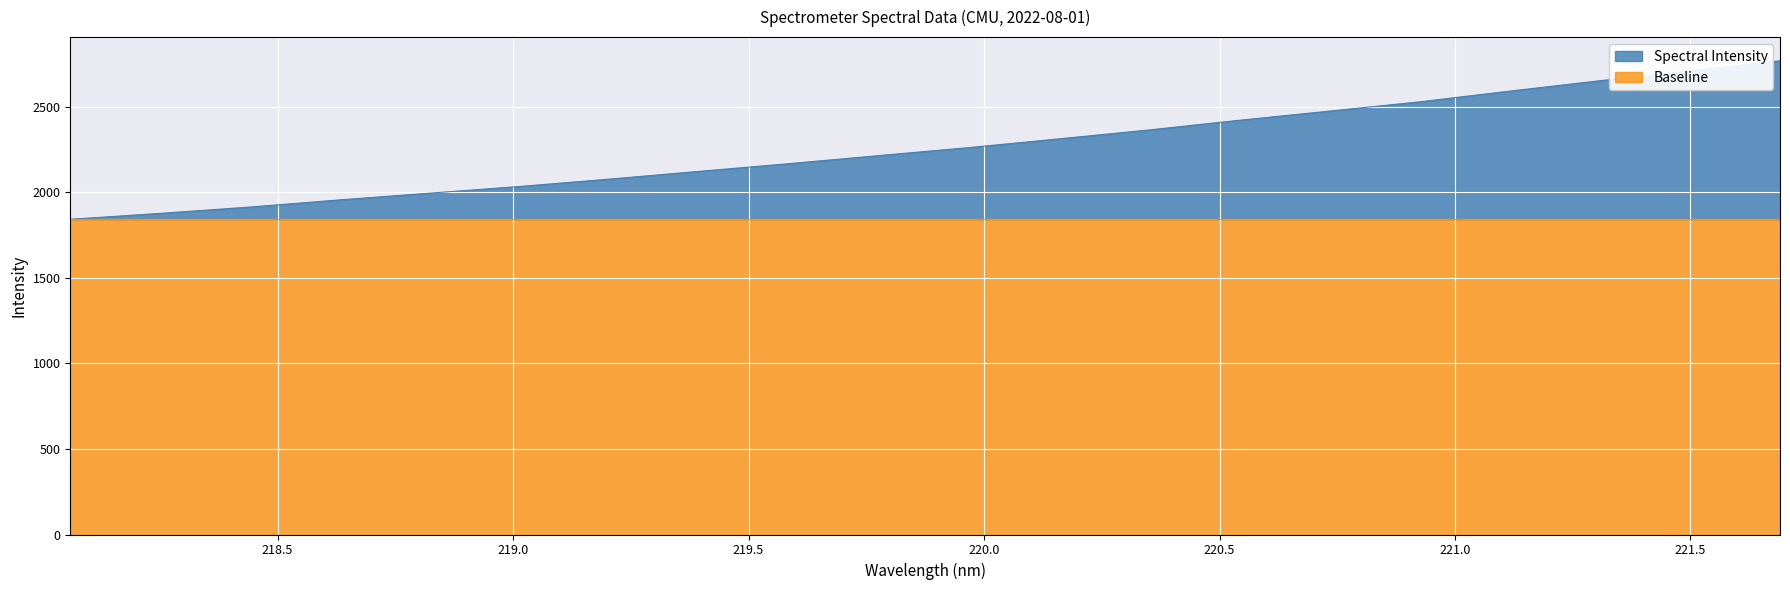

Between 218.6332 and 219.3979, which is larger?

219.3979